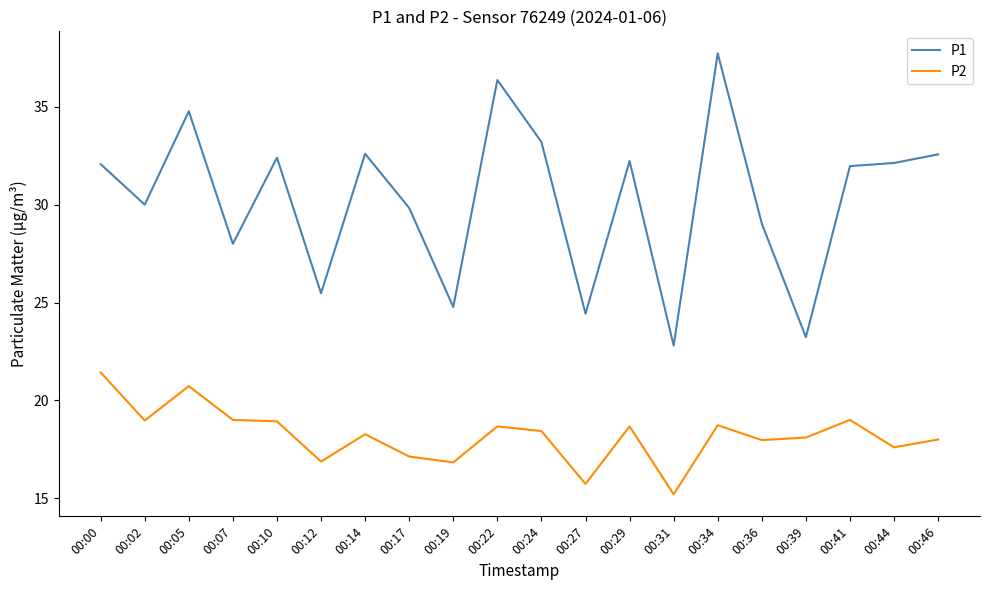

The P1 series shows 32.6 at 00:14. True or false?

True